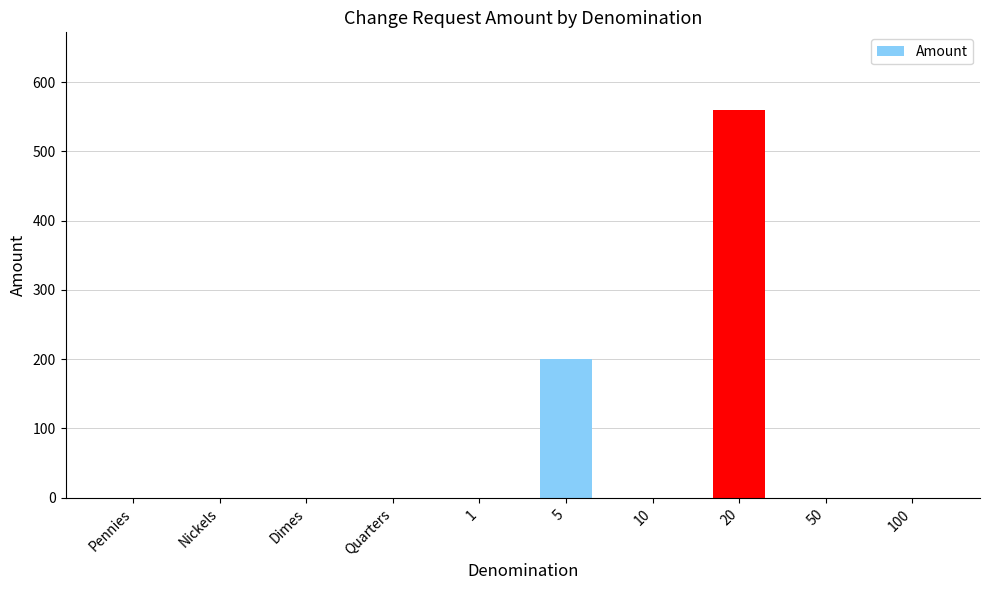

True or false: the data shows -345 at Pennies.

False